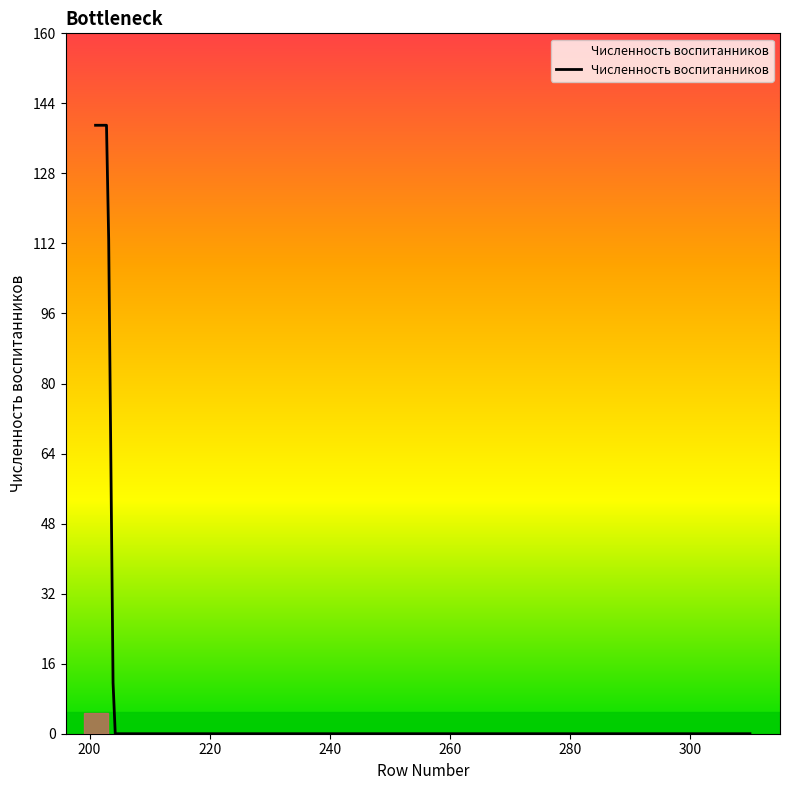

What is the difference between the maximum and minimum values?

139.0